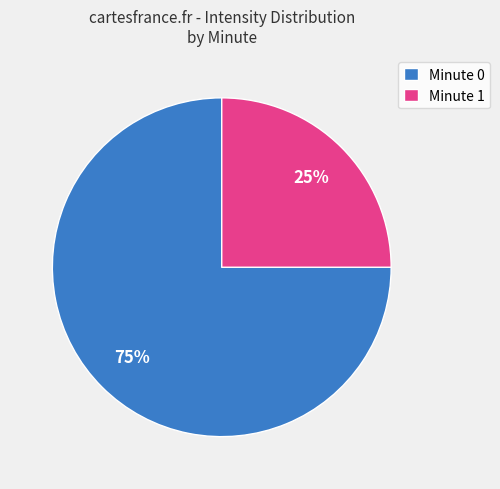

Is there a majority slice in this chart?

Yes